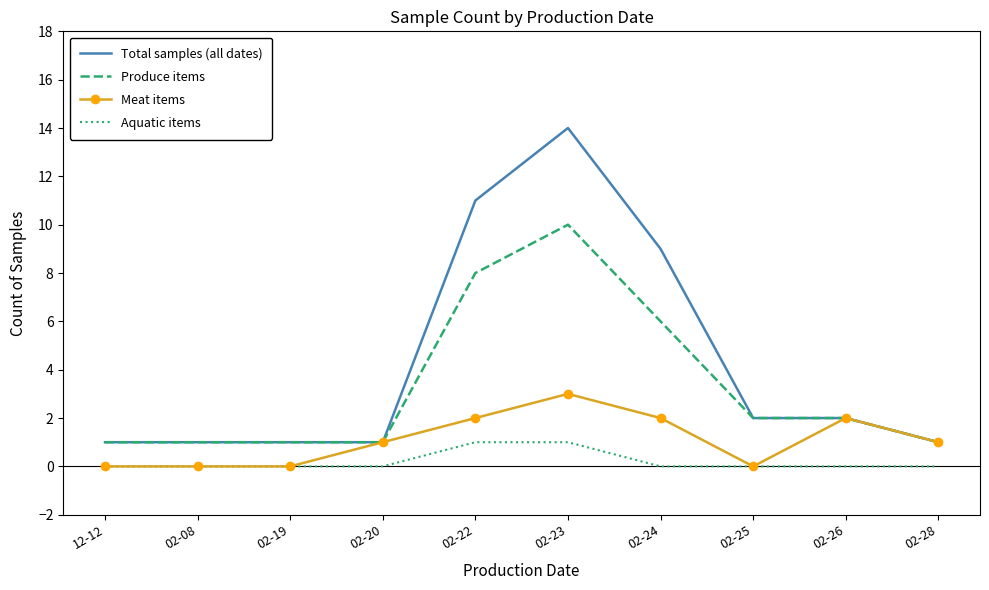

True or false: Produce items and Aquatic items cross at least once.

False